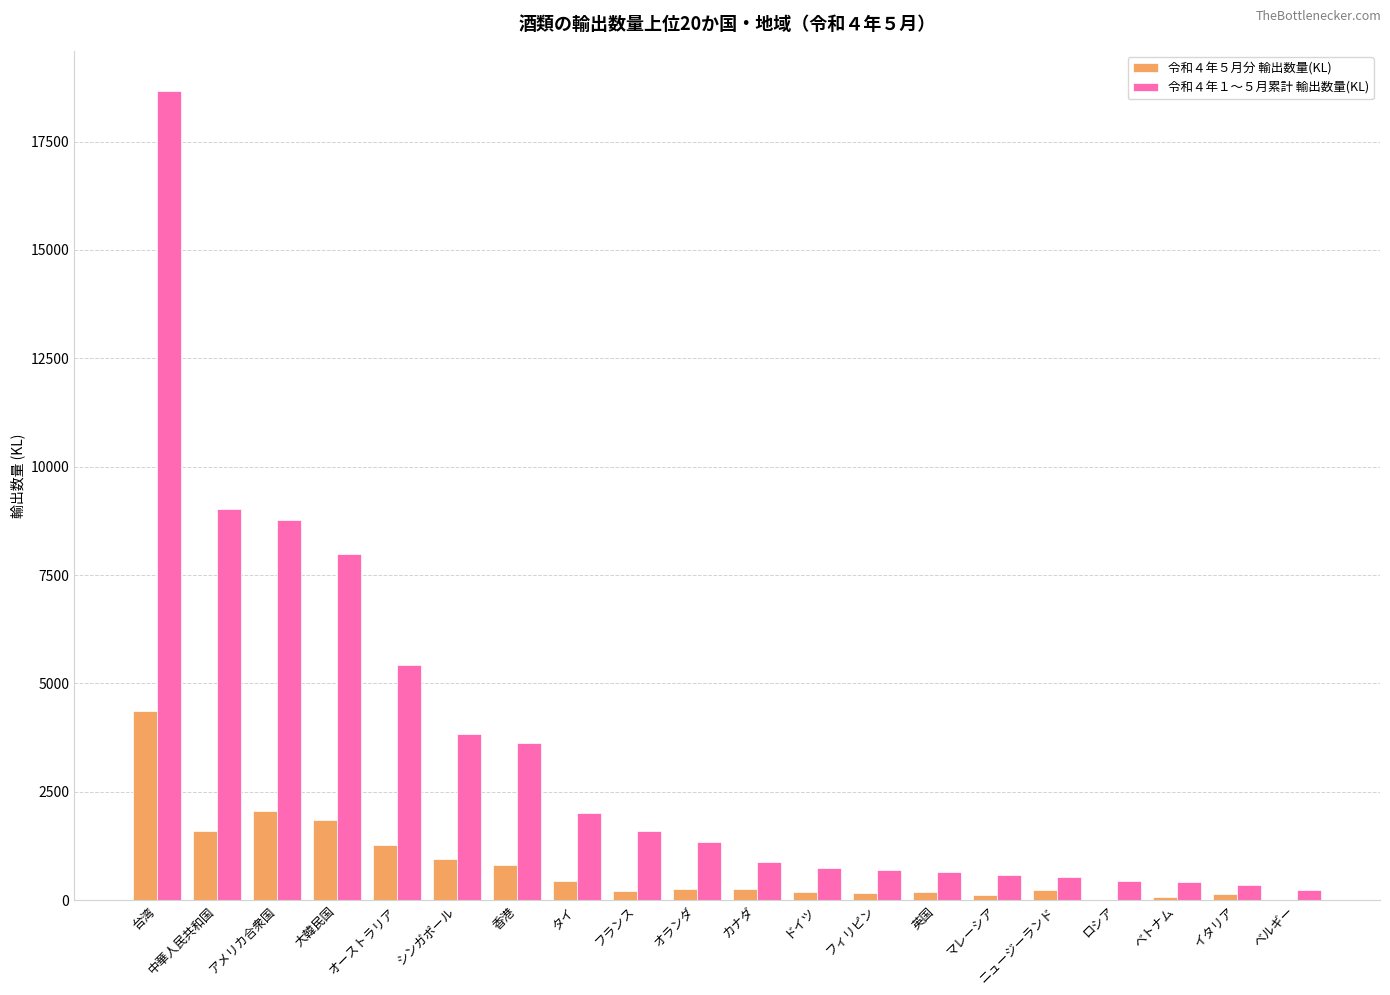

The 令和４年１～５月累計 輸出数量(KL) series shows 878.1 at カナダ. True or false?

True